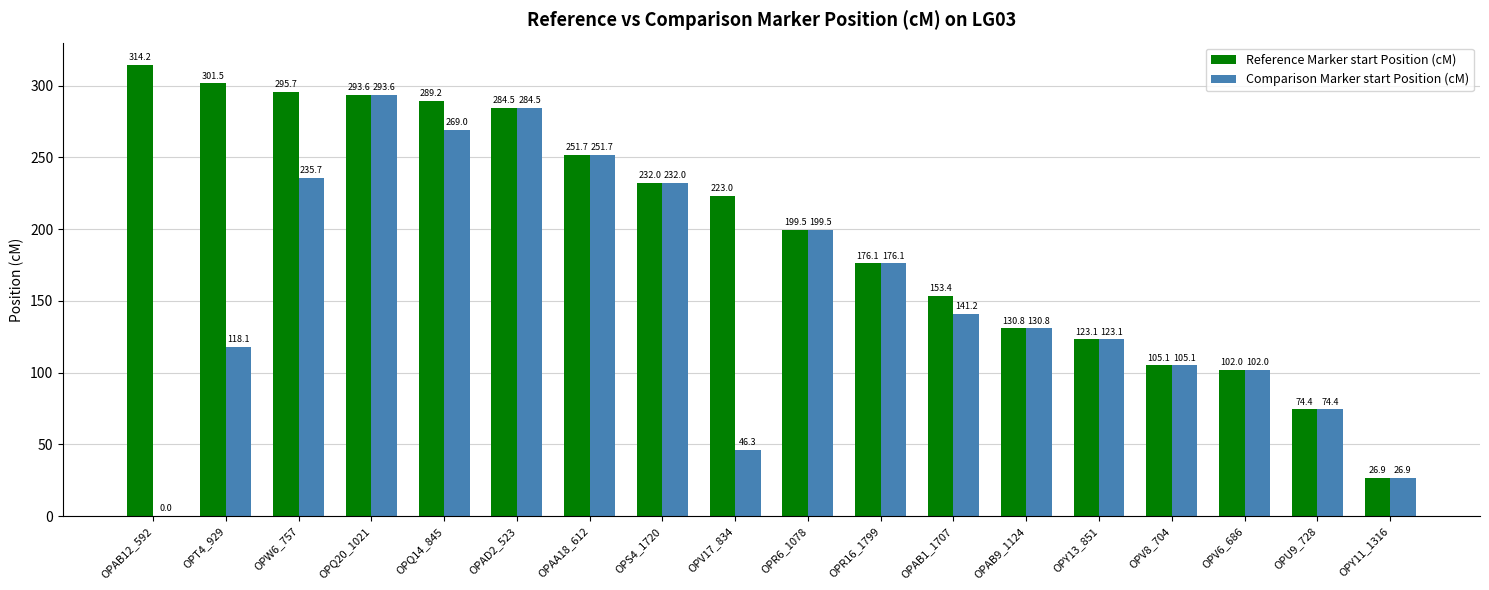

How many groups of bars are there?

18